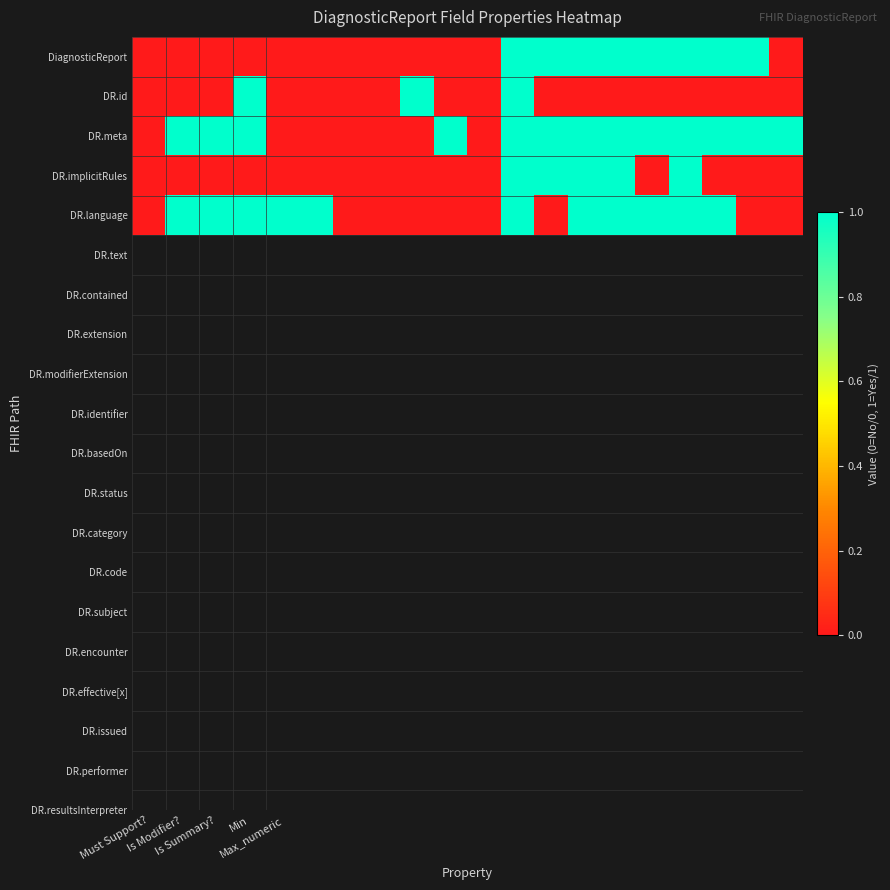

At how many categories does at least one series exceed 0?

16